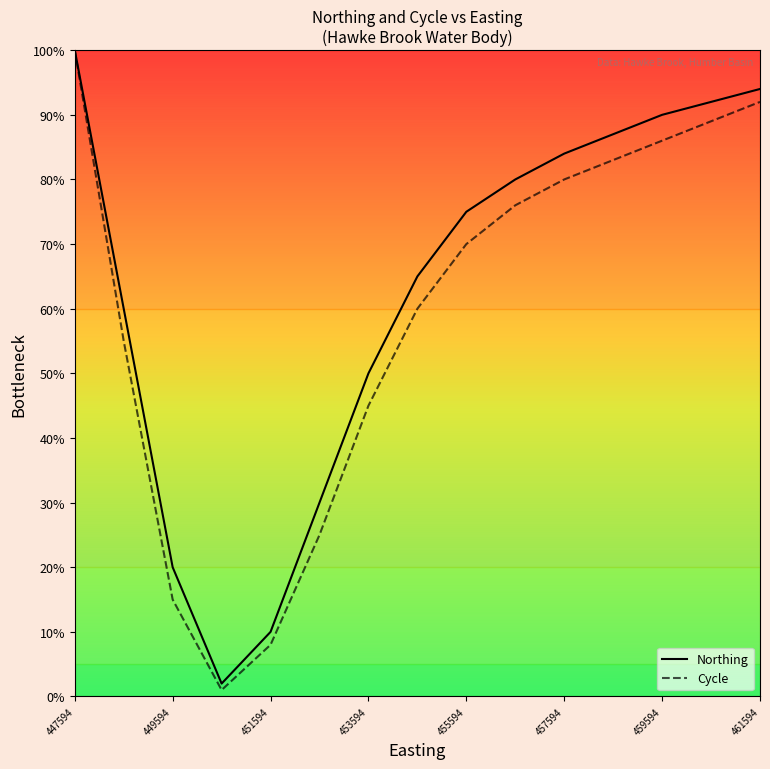

What is the difference between the maximum and minimum values in the Northing series?

98